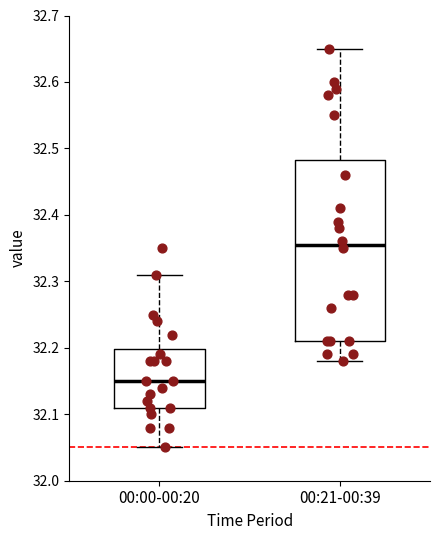

Which box has the highest median line?

00:21-00:39